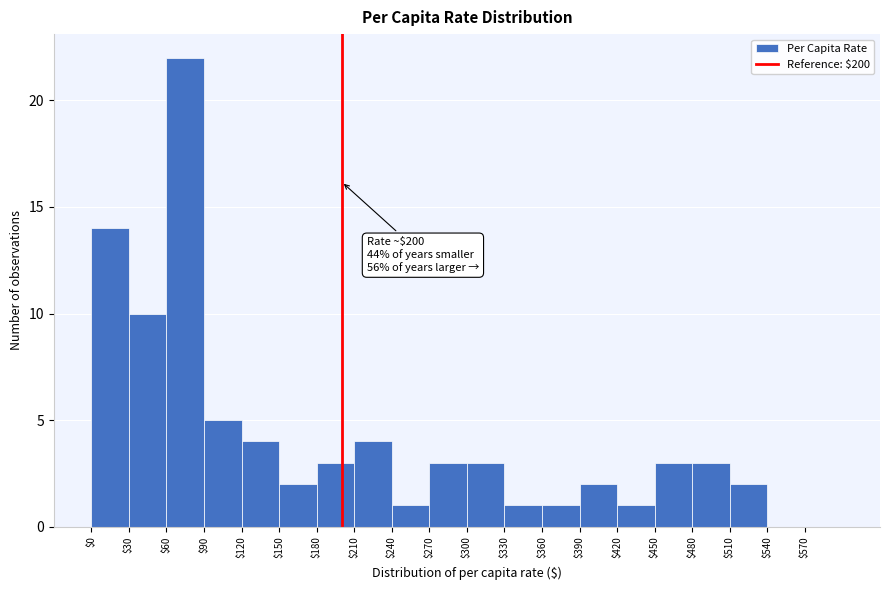

Which range on the x-axis has the tallest bar?

60 to 90